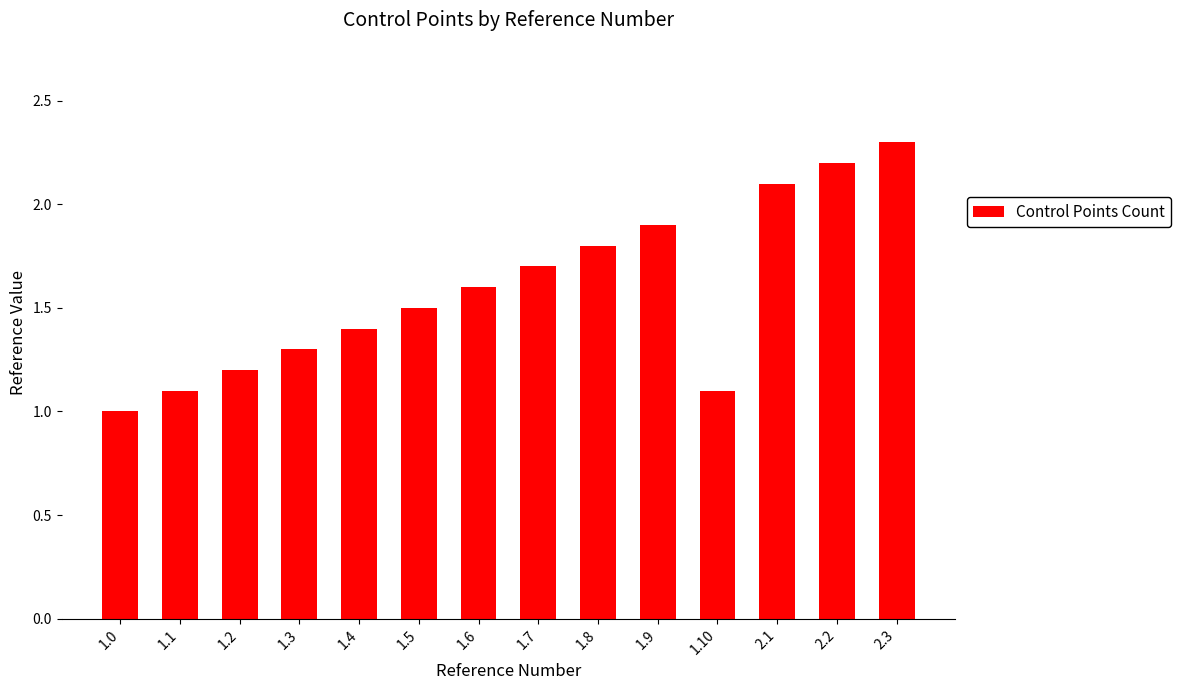

The value at 1.9 is 0.5. True or false?

False